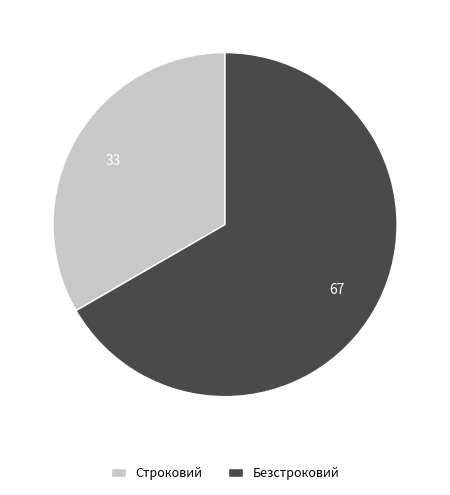

What is the largest slice in the pie chart?

Безстроковий